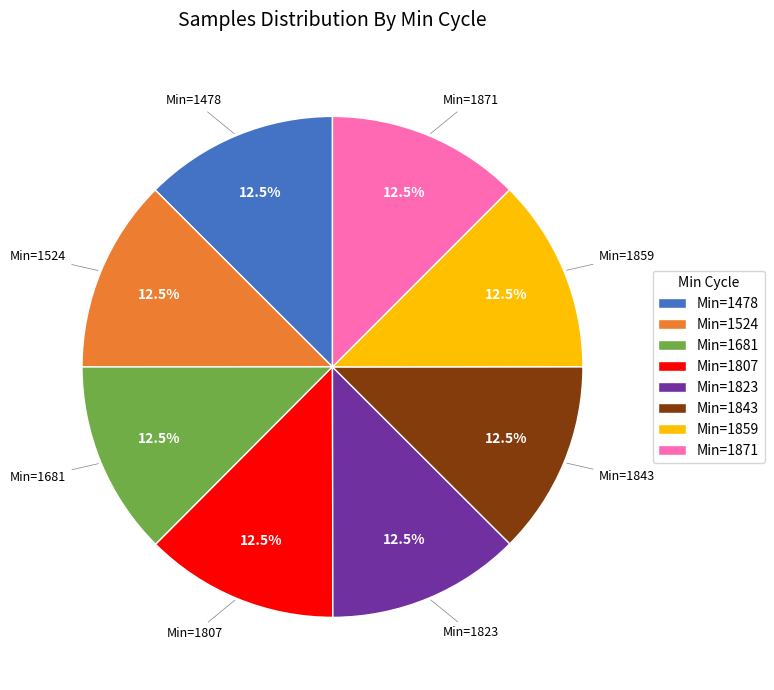

Count the number of slices in the pie.

8